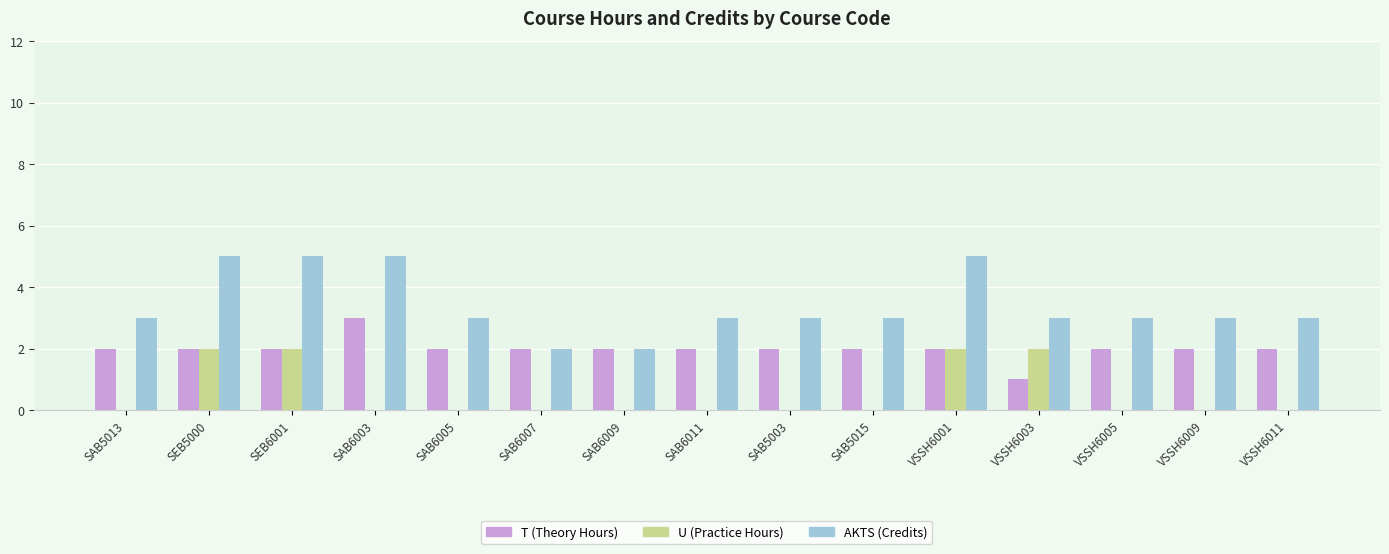

What is the sum of all AKTS (Credits) values?

51